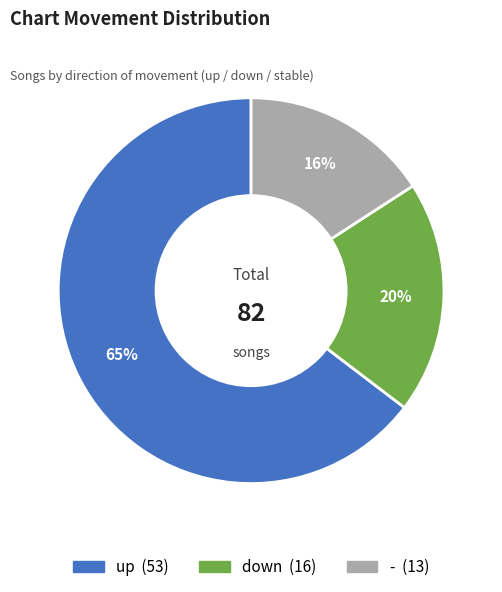

Is it true that down is 20% of the pie?

True